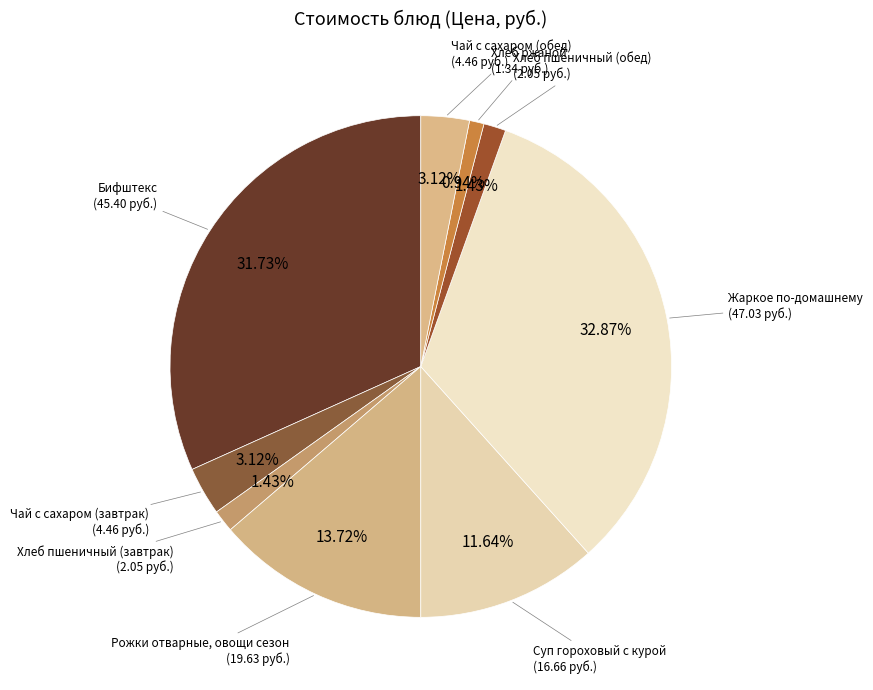

Count the number of slices in the pie.

9